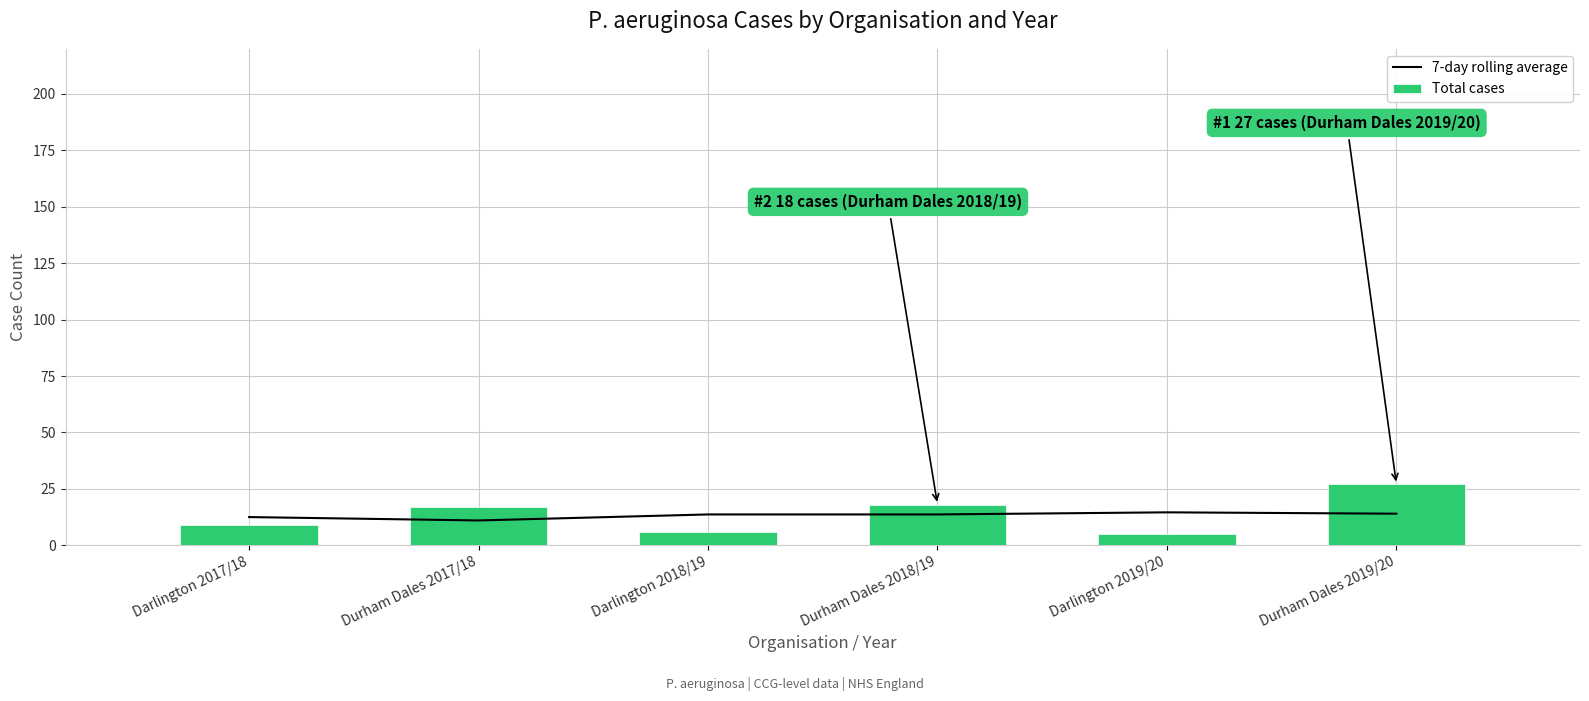

What is the difference between the highest and lowest values at Darlington 2017/18?

3.5